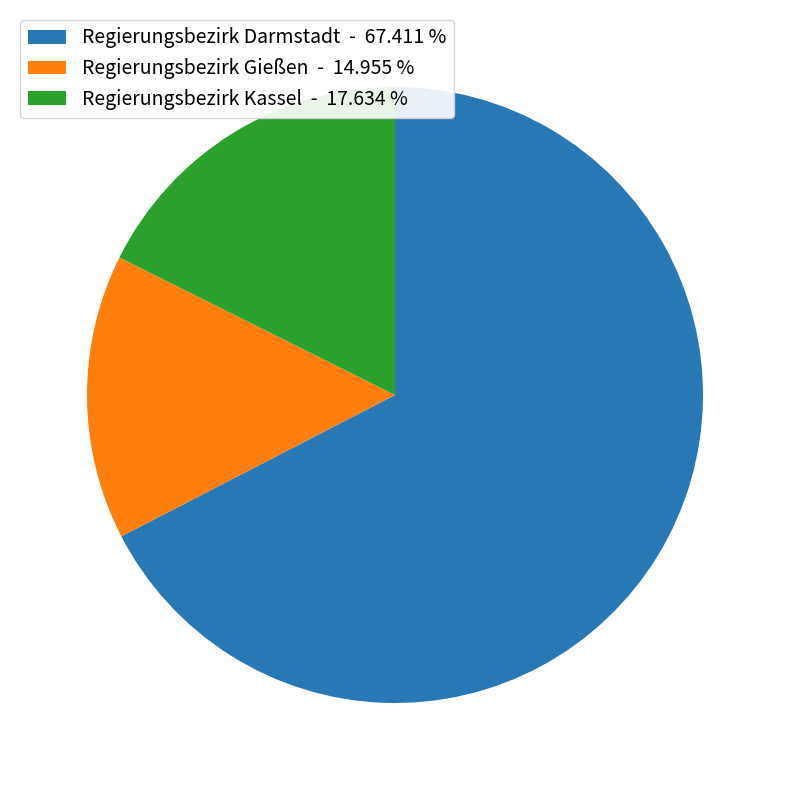

Combined, do Regierungsbezirk Darmstadt and Regierungsbezirk Kassel account for over 50%?

Yes